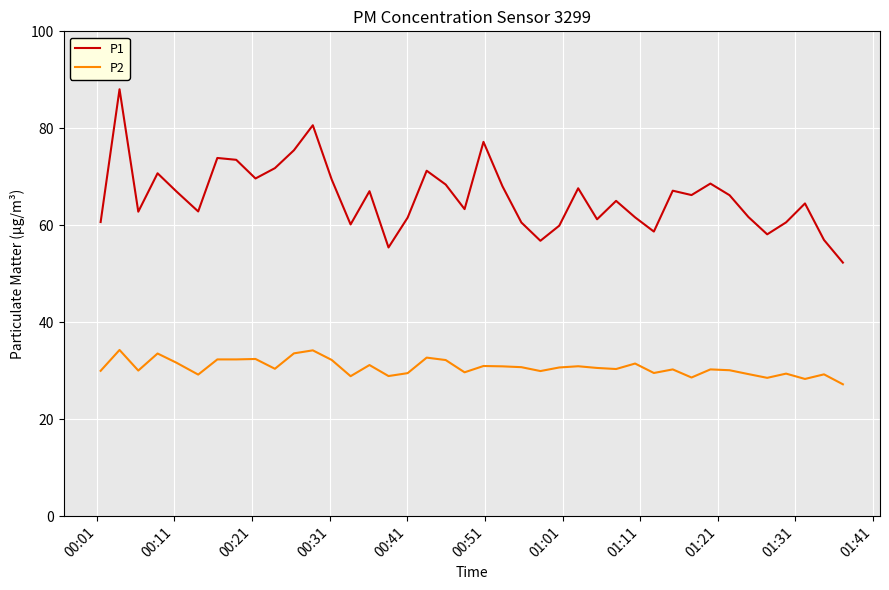

Rank the series by their average value, from highest to lowest.

P1, P2